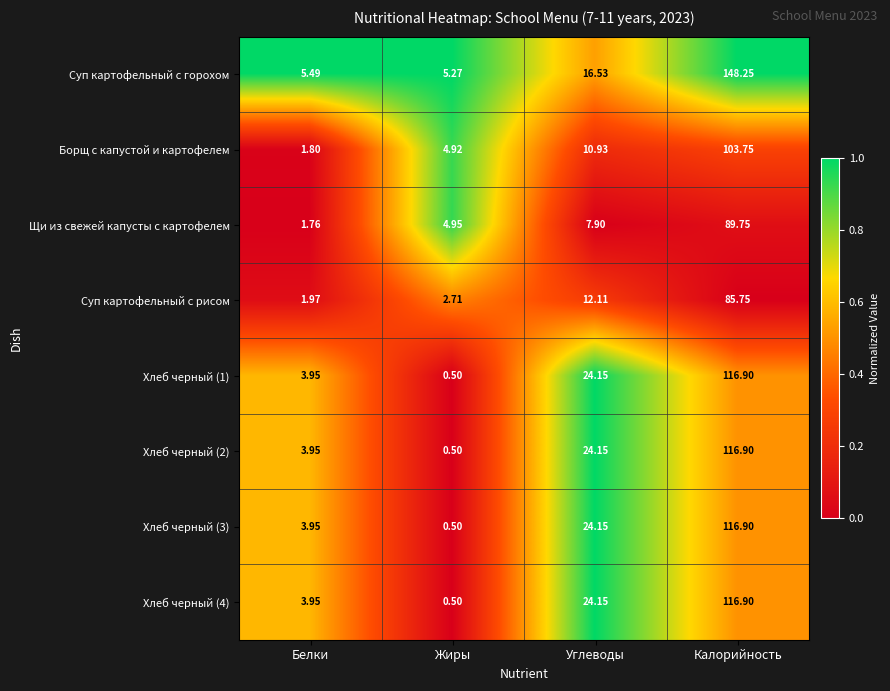

How many data points does each series have?

4